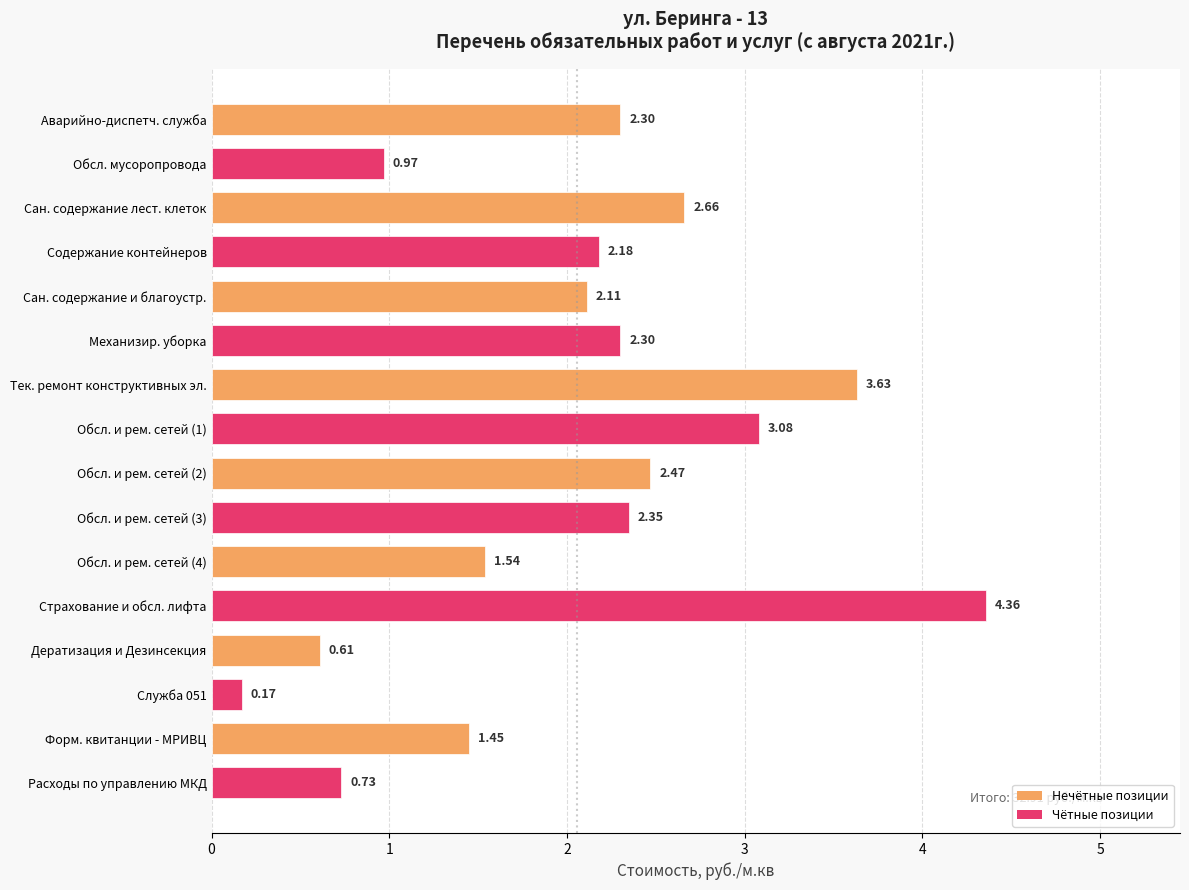

What is the sum of all values?

32.9